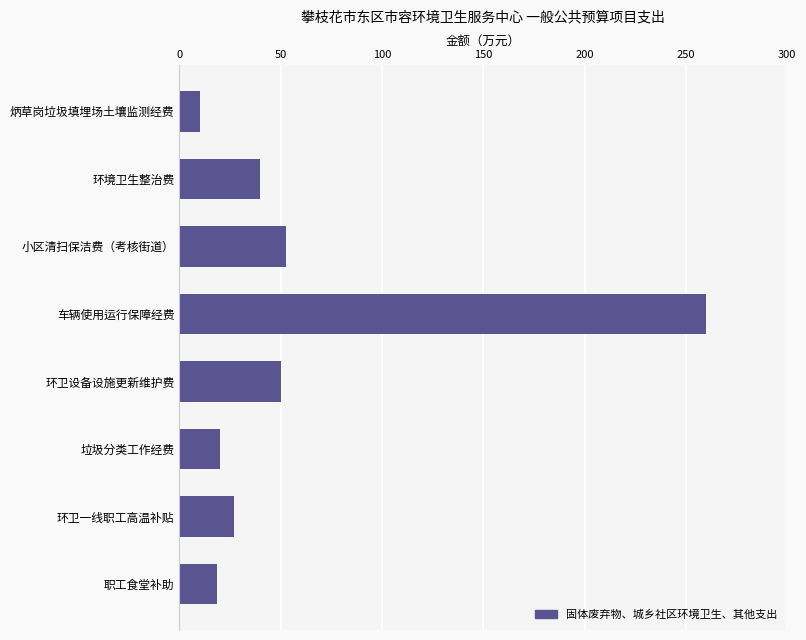

What is the label of the 4th bar from the top?

车辆使用运行保障经费